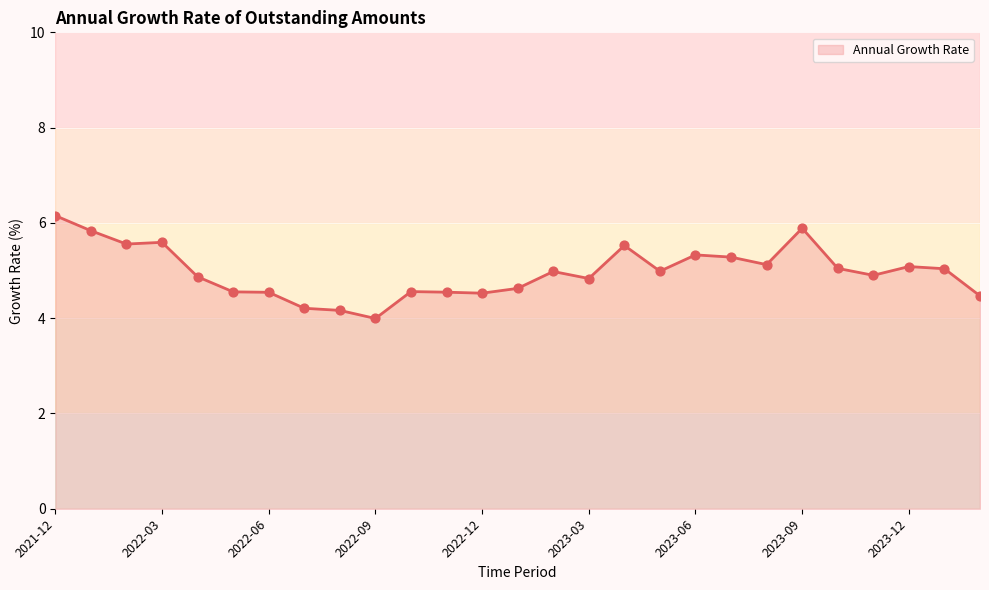

What is the difference between the maximum and minimum values?

2.2